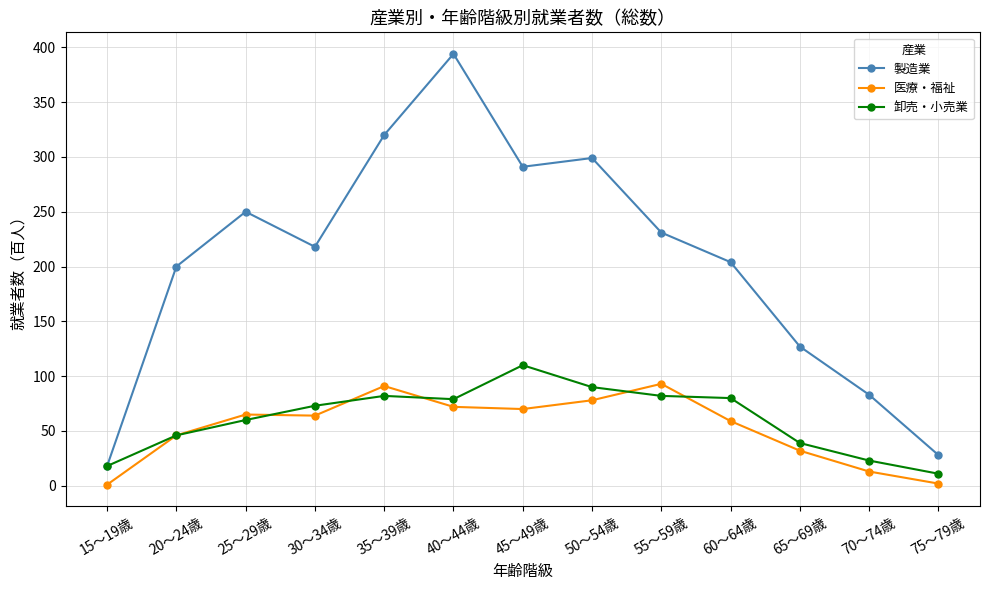

At which category does the chart reach its peak across all series?

40～44歳